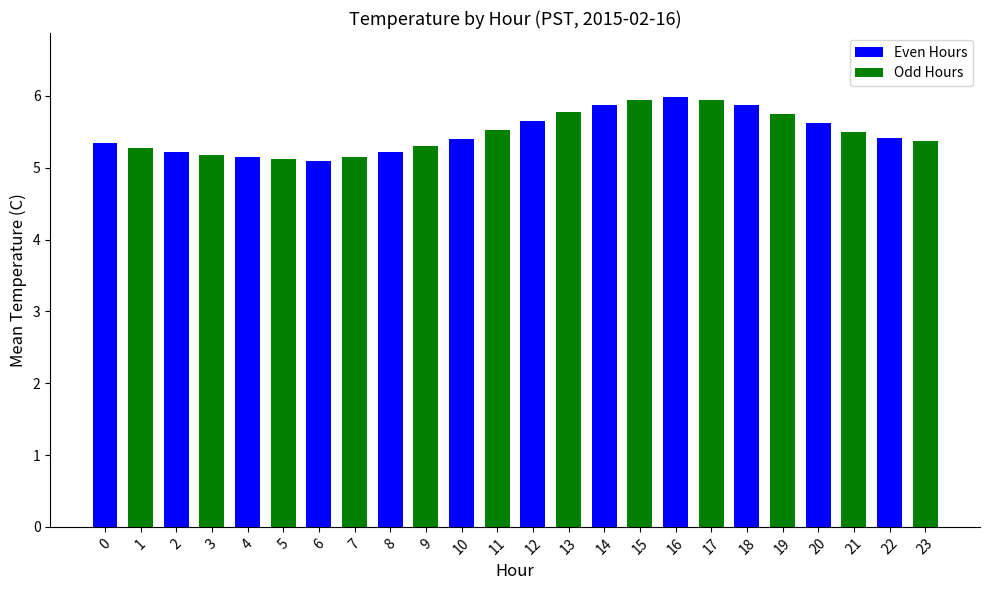

True or false: the data shows 5.2 at 3.

True